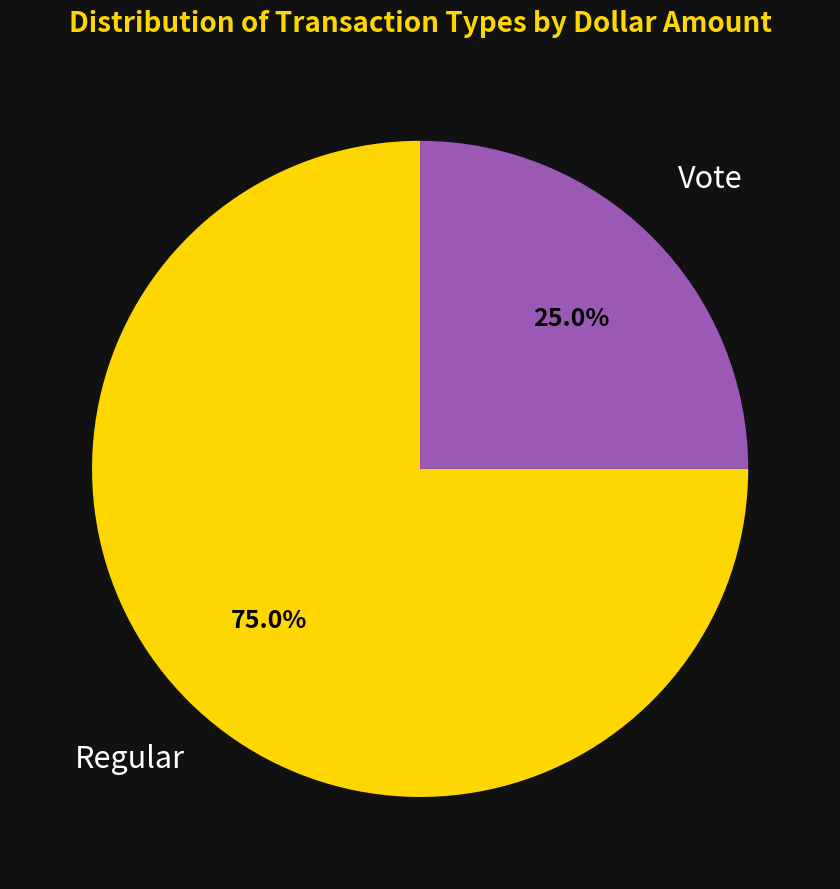

Is there any slice that represents more than half of the pie?

Yes